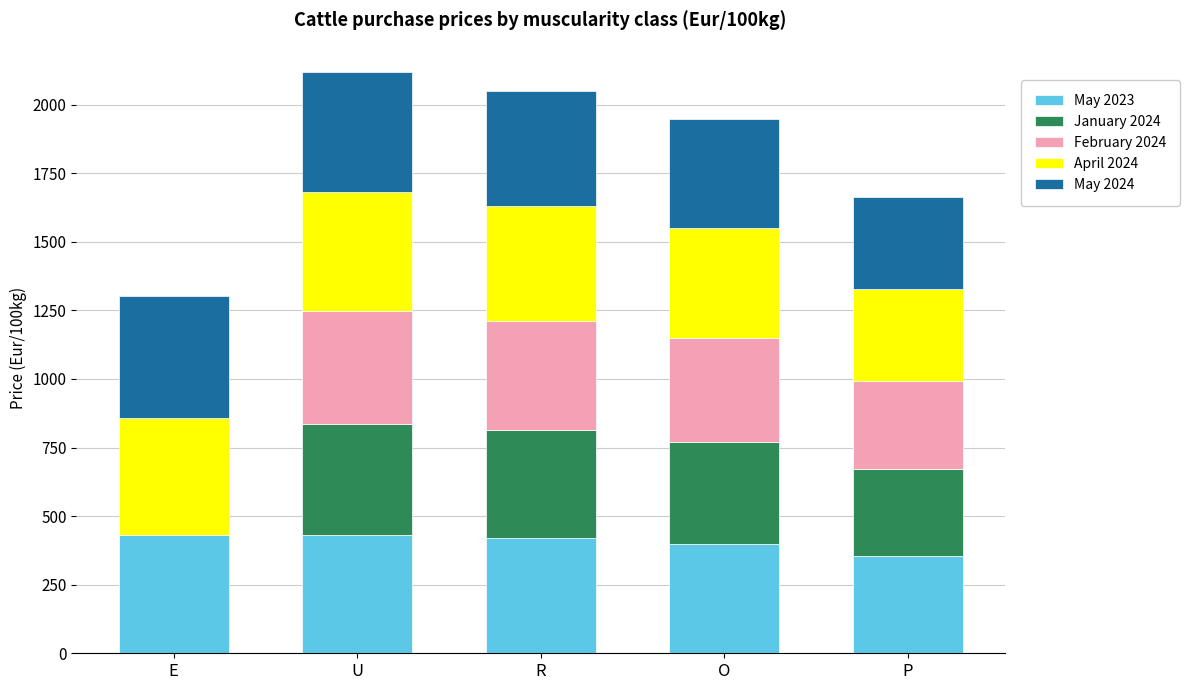

What is the sum of the May 2023 values at E and U?

865.8